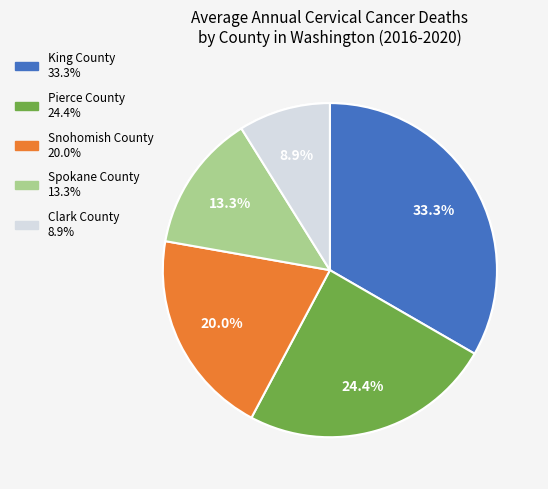

Is there a majority slice in this chart?

No